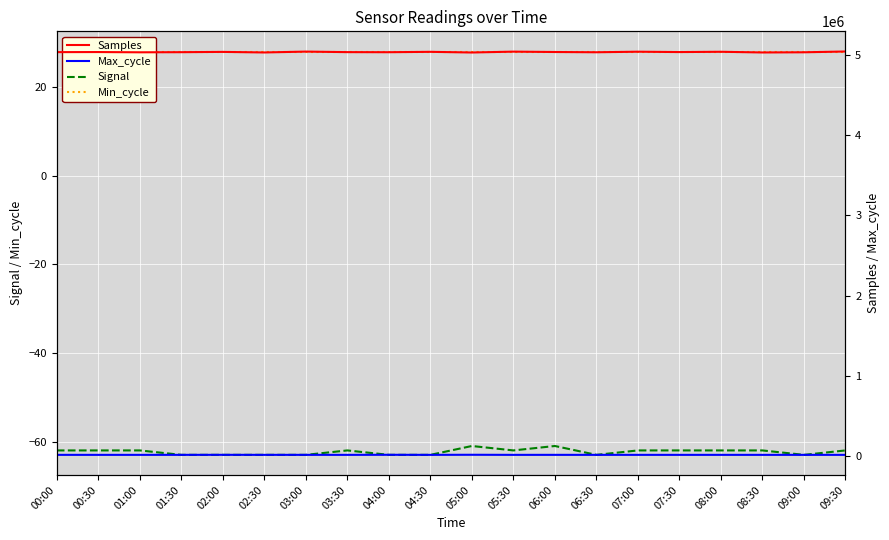

How many data points in Samples are less than 5032198?

10